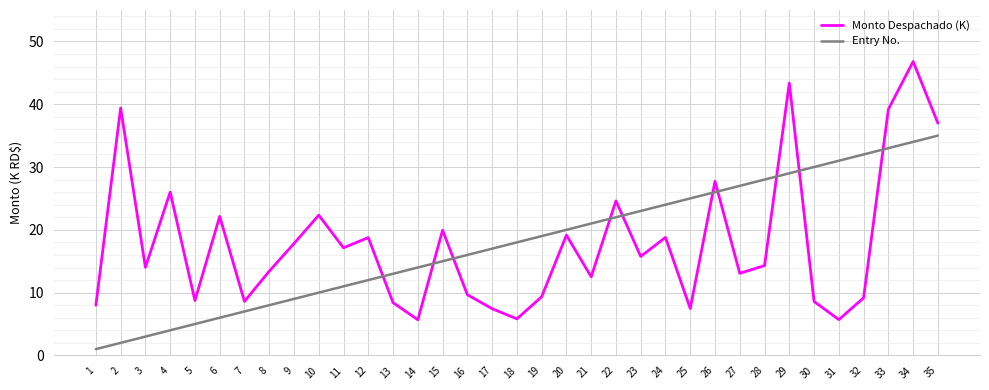

What is the difference between the maximum and minimum values in the Monto Despachado (K) series?

41.1